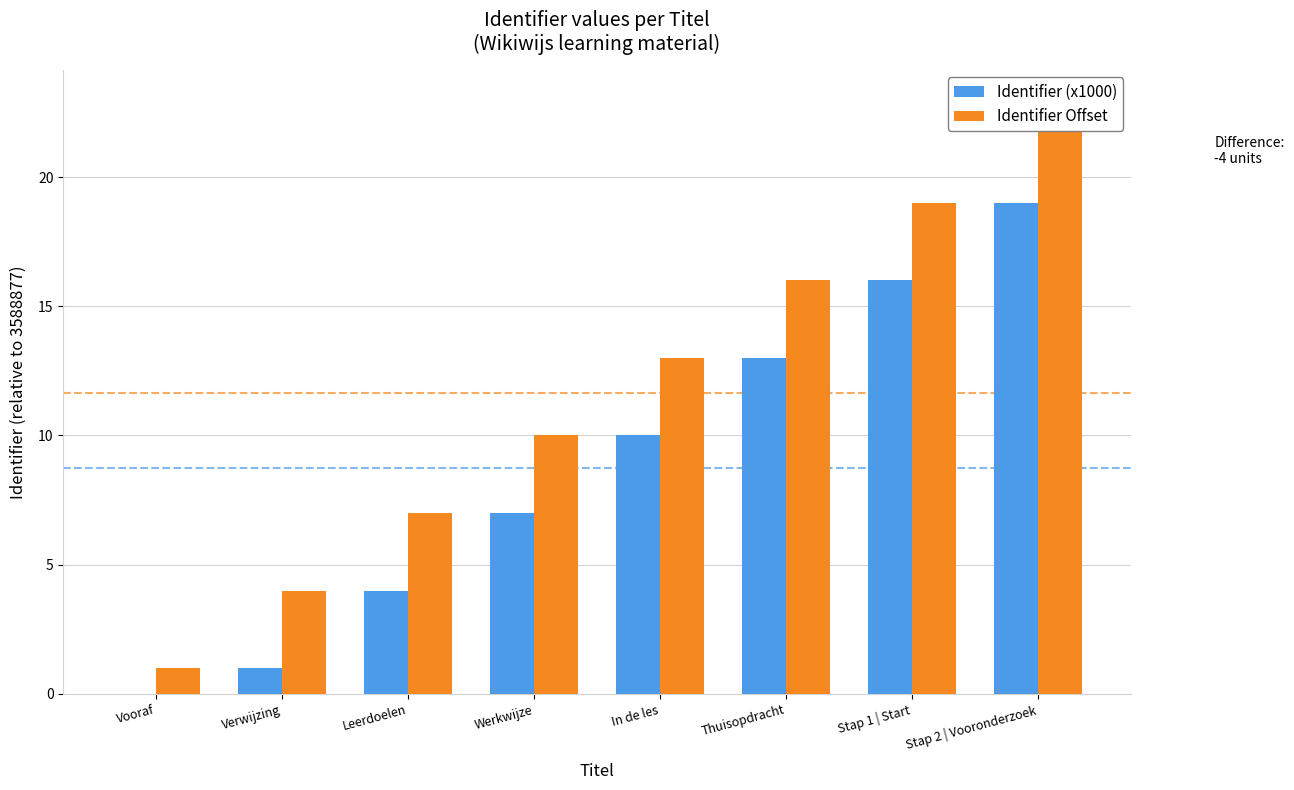

The value of Identifier (x1000) at Verwijzing is 1. True or false?

True